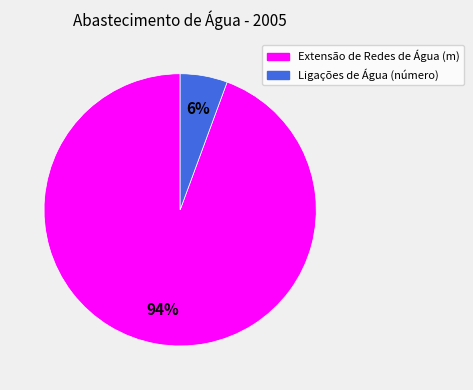

Combined, do Ligações de Água (número) and Extensão de Redes de Água (m) account for over 50%?

Yes